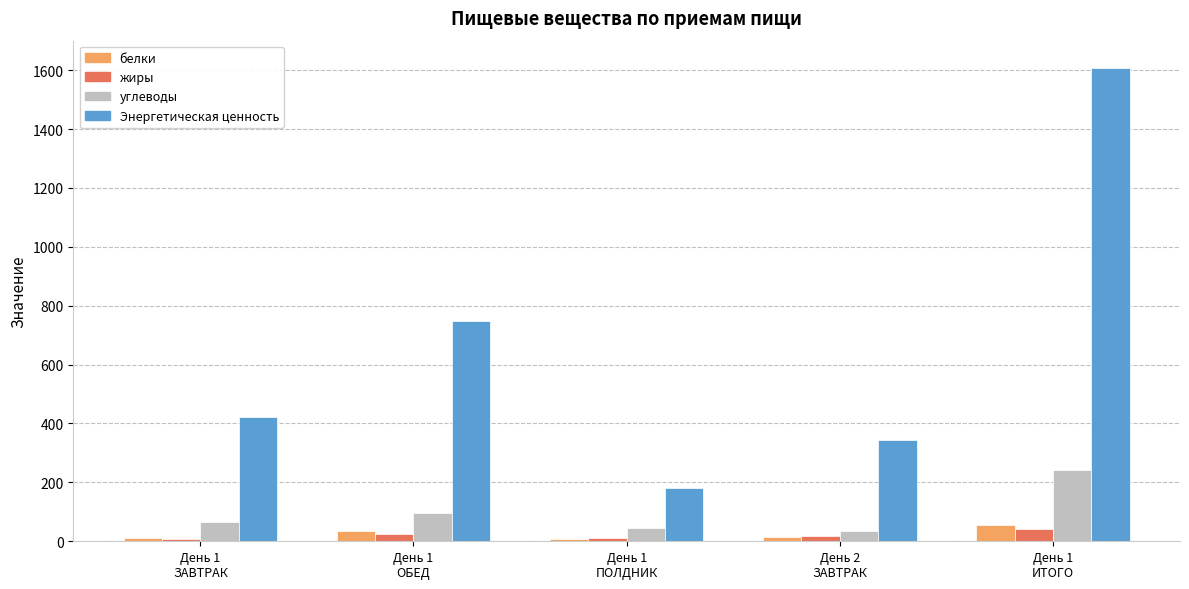

Which category has the lowest value in the Энергетическая ценность series?

День 1
ПОЛДНИК